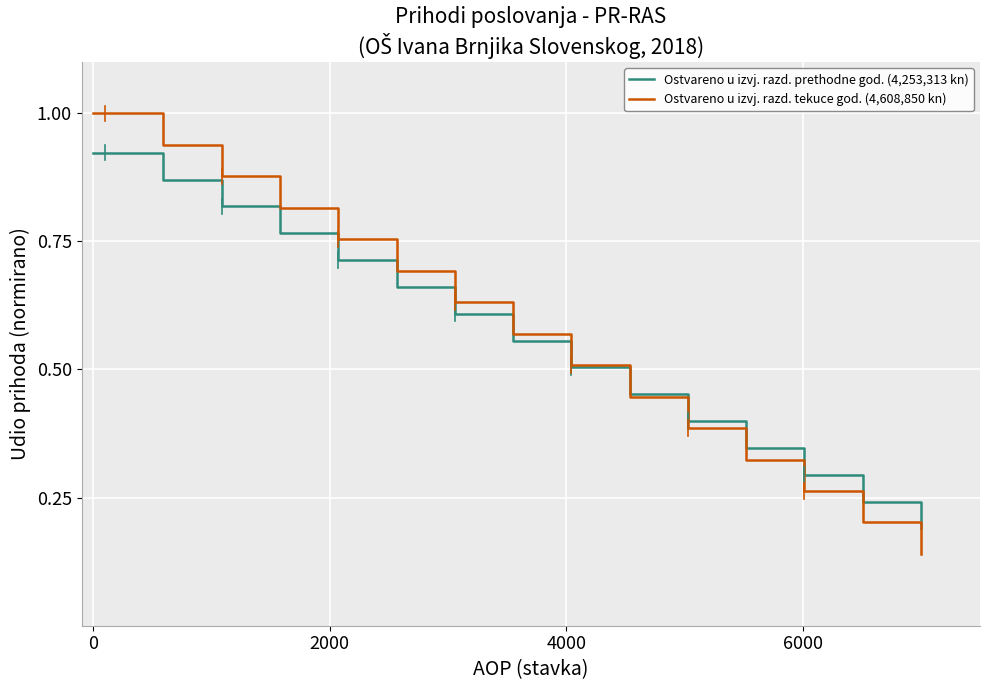

Which series has the widest spread of values?

Ostvareno u izvj. razd. tekuce god. (4,608,850 kn)